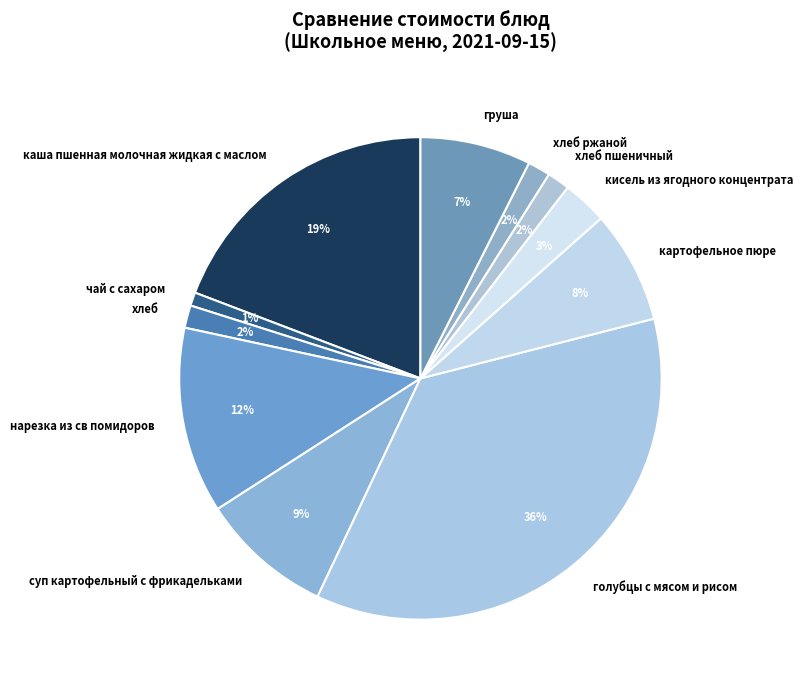

To the nearest percent, what is the difference between the каша пшенная молочная жидкая с маслом and кисель из ягодного концентрата slice percentages?

16%